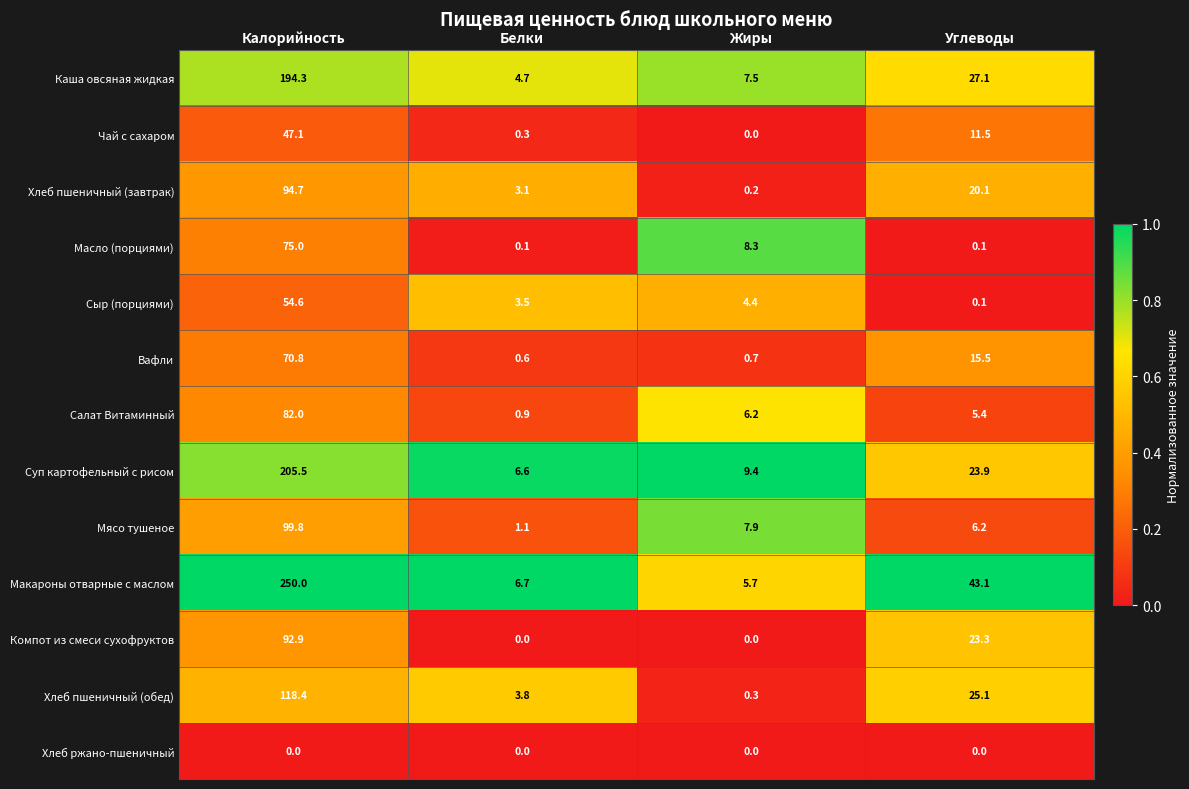

What is the sum of the Сыр (порциями) values at Жиры and Углеводы?

4.5